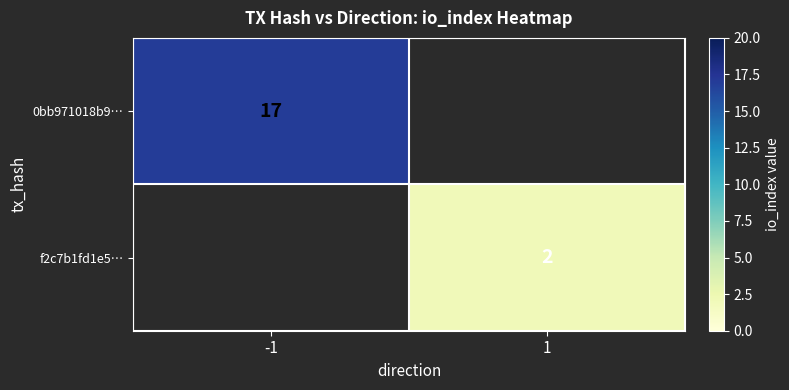

What is the maximum value shown in the chart?

17.0